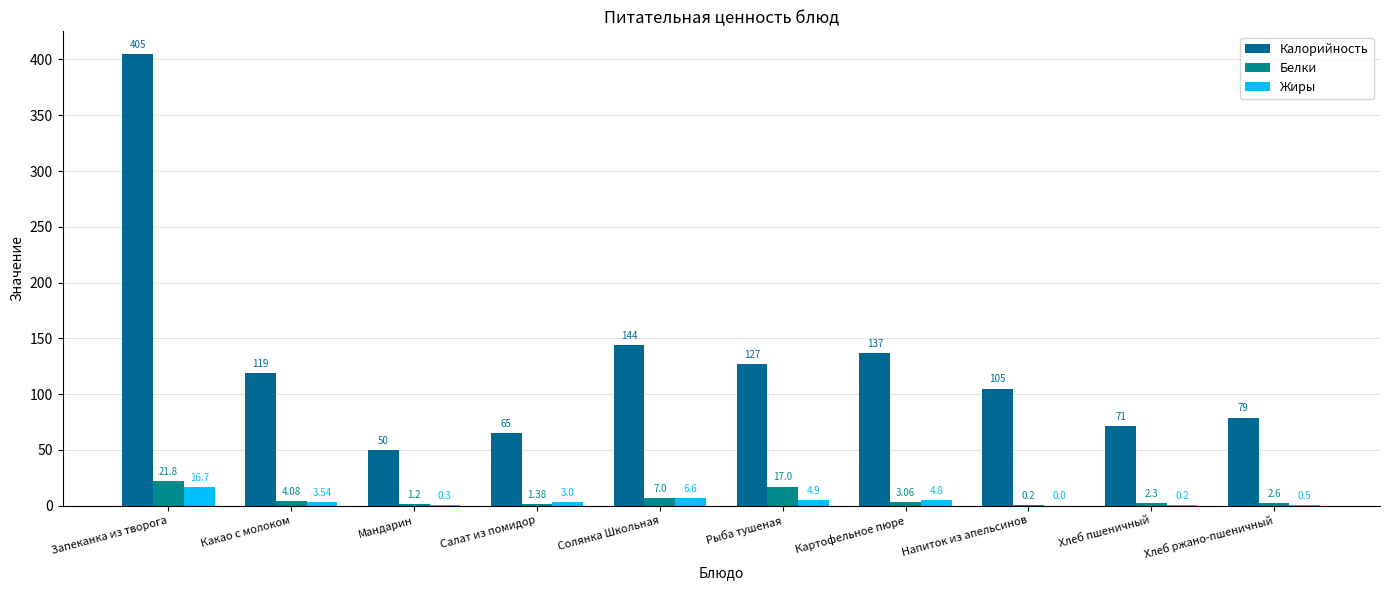

What is the label of the 9th bar from the left?

Хлеб пшеничный